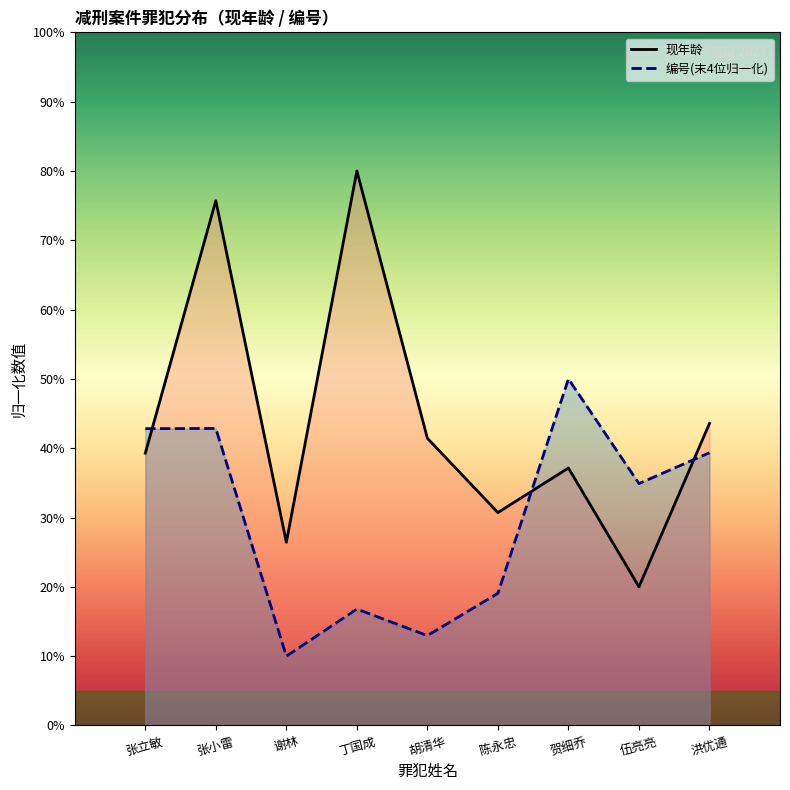

Between 贺细乔 and 丁国成, which is larger?

丁国成